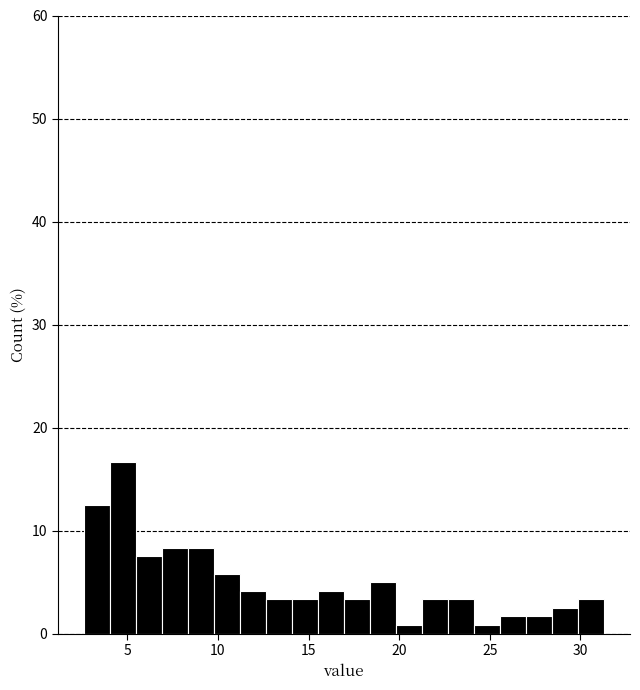

Around what value on the x-axis is the tallest bar? Give the approximate position of its centre, as read against the axis.

5.0